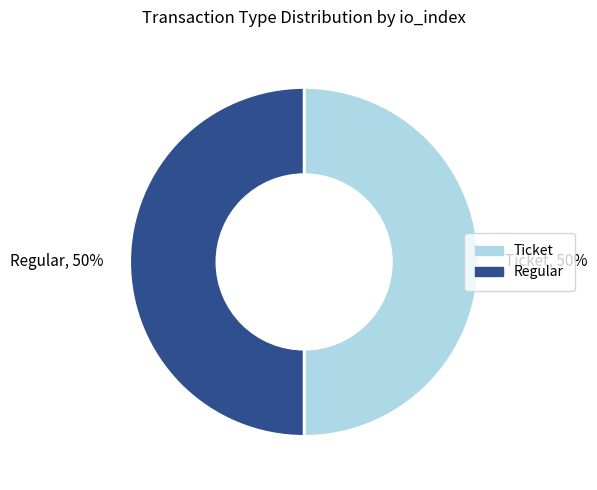

Is it true that Ticket is 50% of the pie?

True